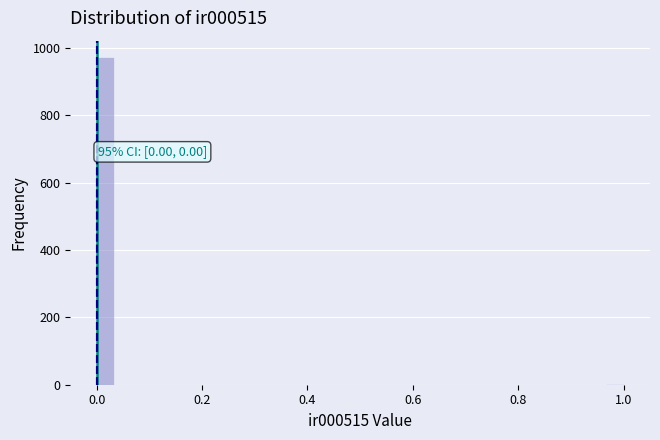

Around what value on the x-axis is the tallest bar? Give the approximate position of its centre, as read against the axis.

0.02